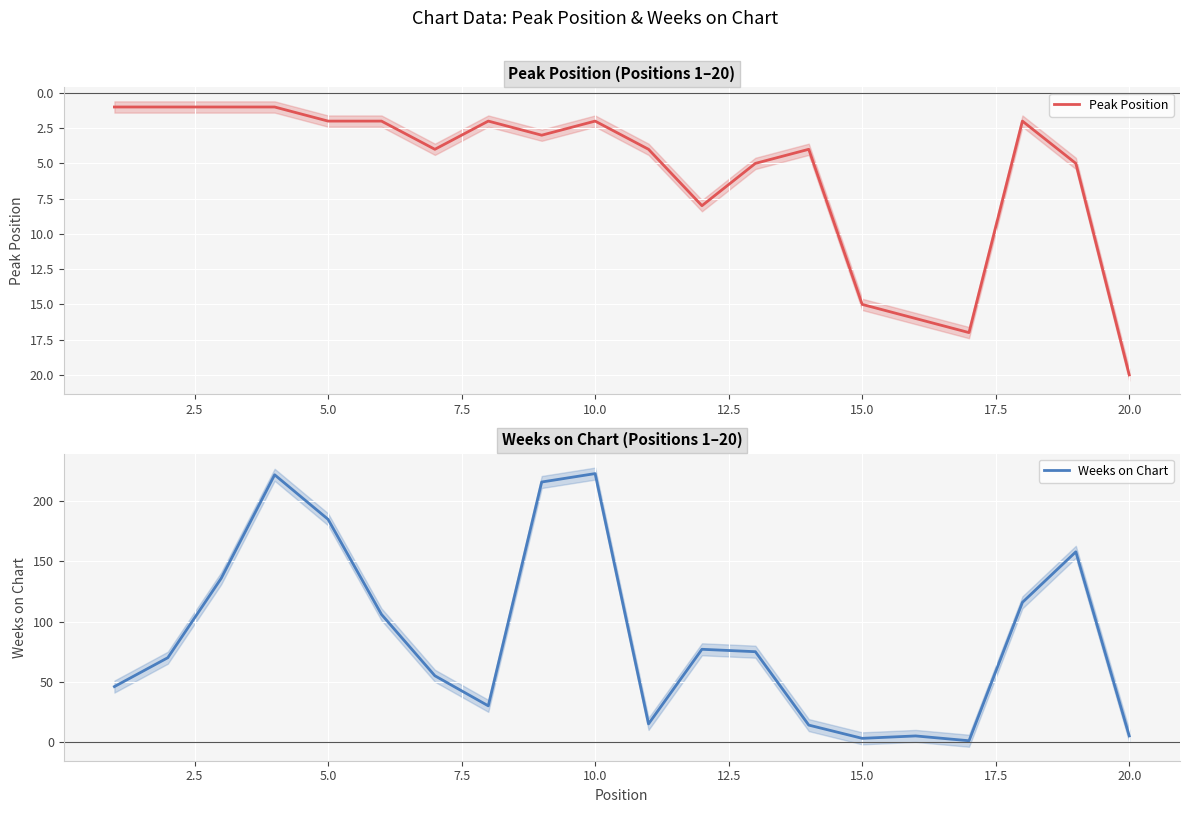

Reading left to right, list all the values displayed in this chart.

Peak Position: 1	1	1	1	2	2	4	2	3	2	4	8	5	4	15	16	17	2	5	20
Weeks on Chart: 46	70	136	222	185	106	55	30	216	223	15	77	75	14	3	5	1	116	158	5